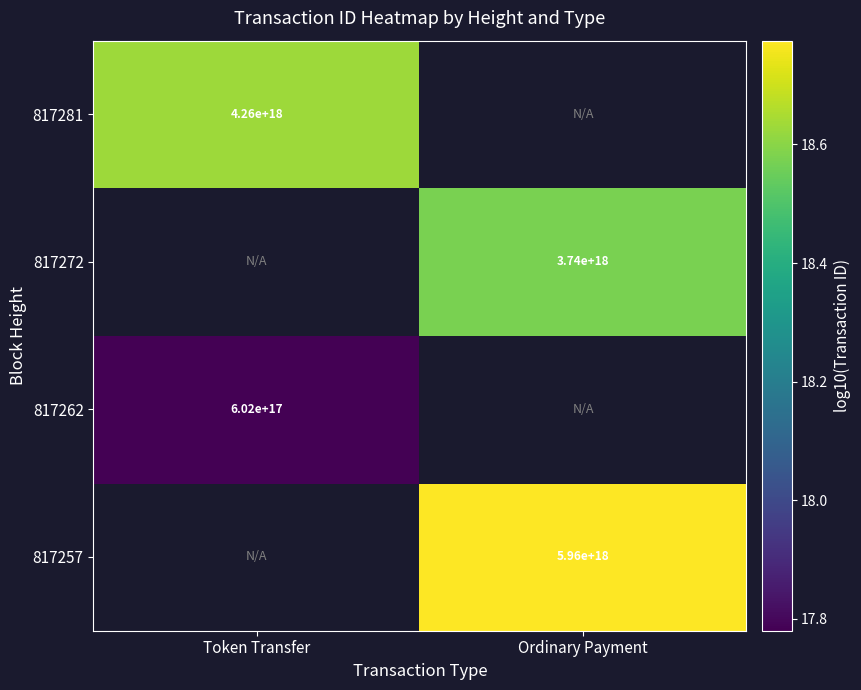

Which category has the highest value across all series?

Ordinary Payment